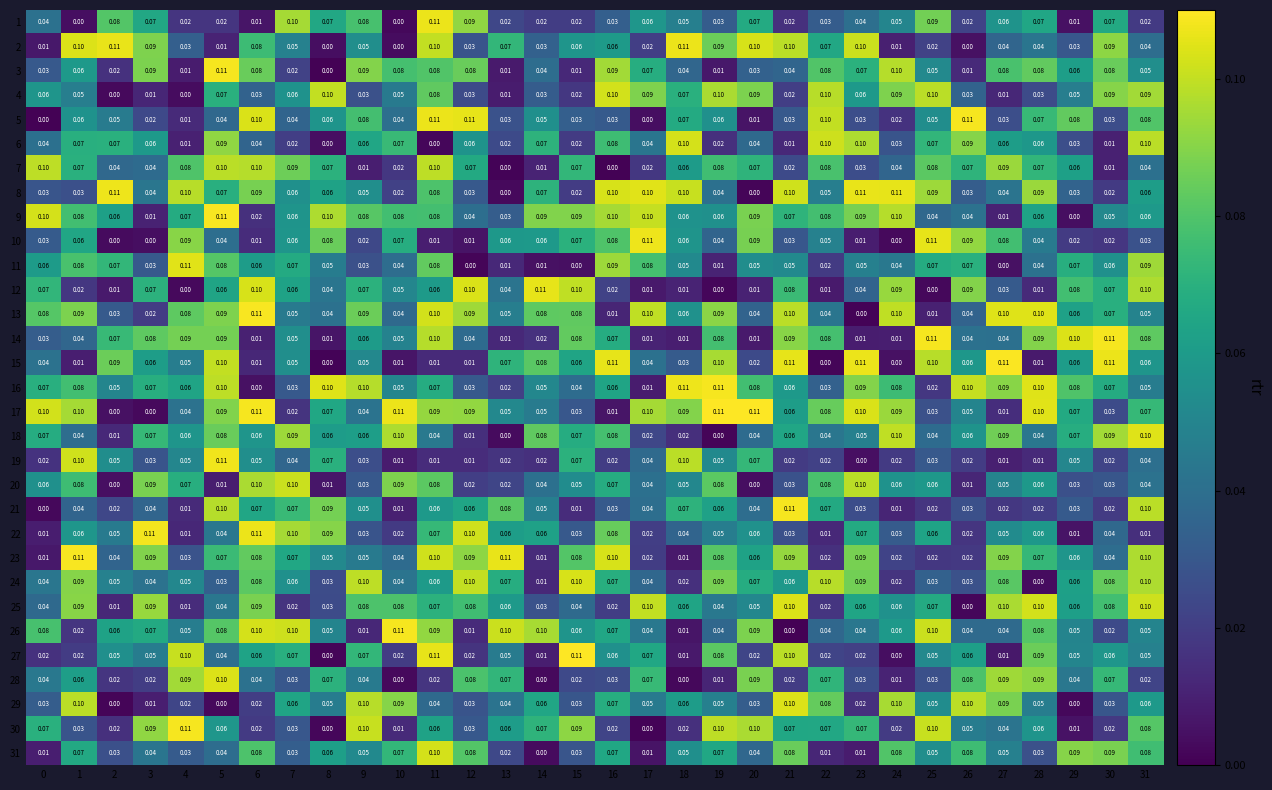

How many series are shown in this chart?

31